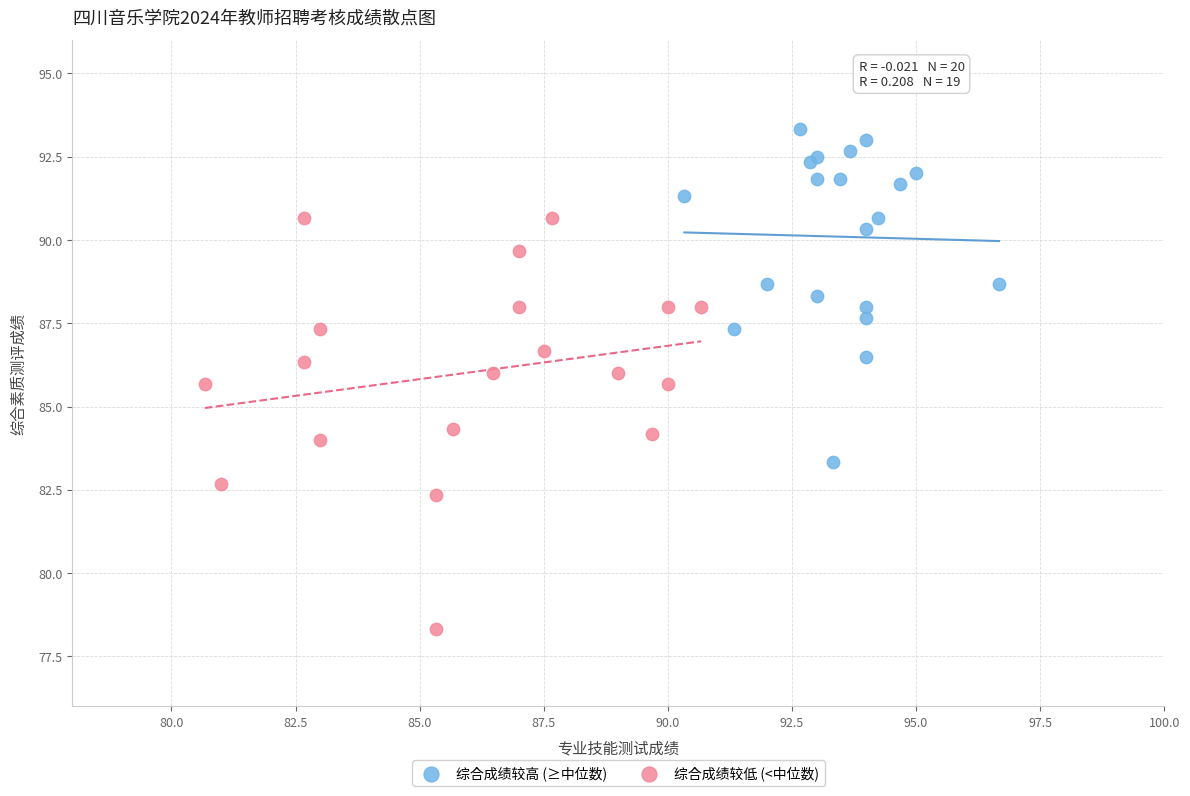

Which series reaches the minimum Y coordinate?

综合成绩较低 (<中位数)